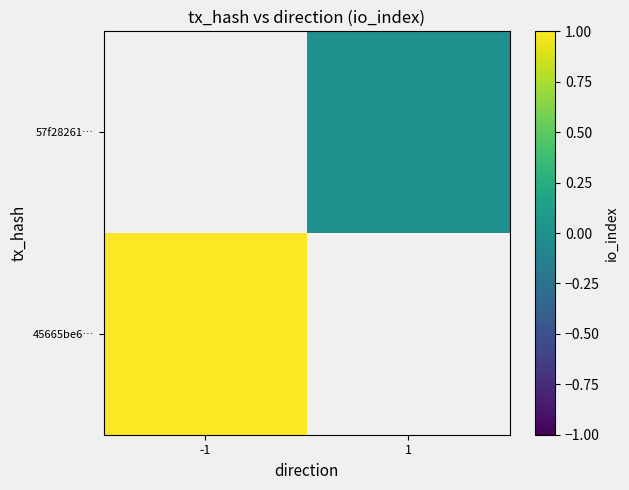

Which label corresponds to the largest value in the chart?

-1